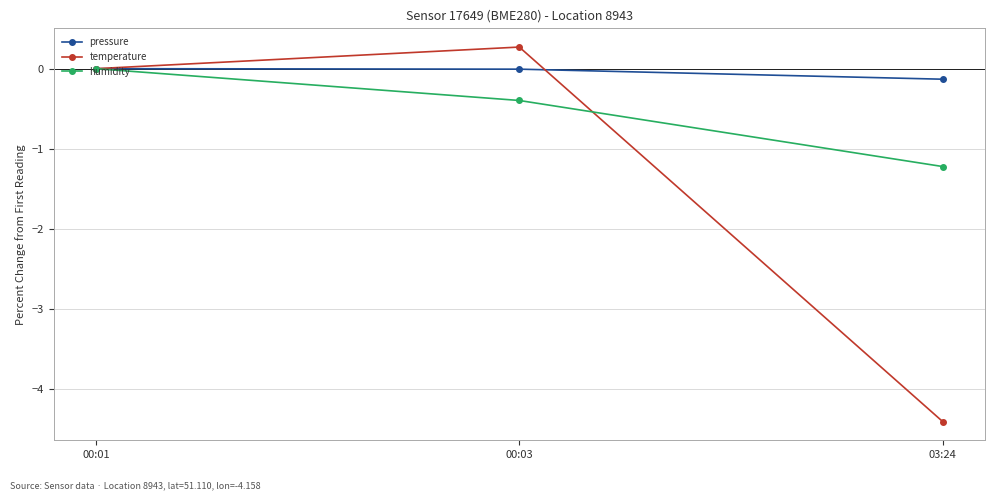

What is the label of the 2nd point from the left?

00:03